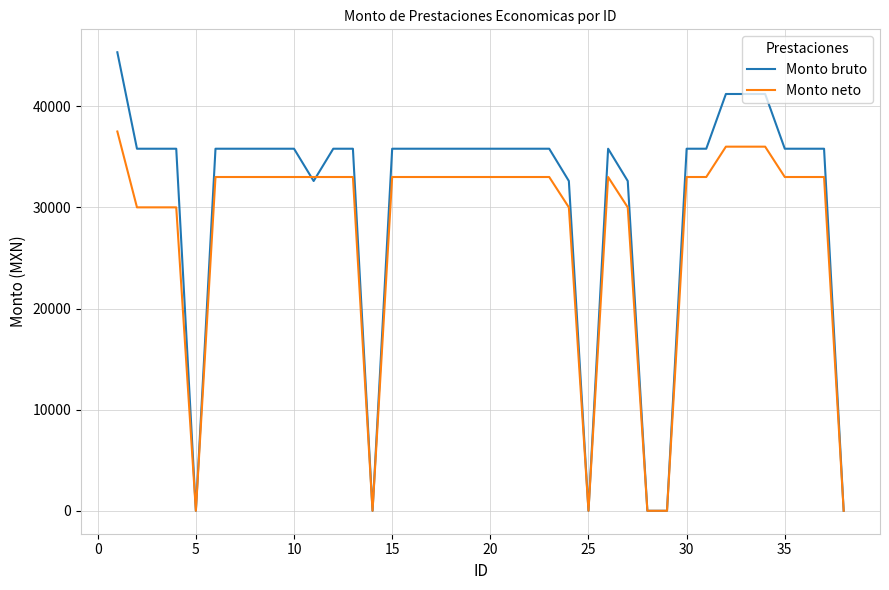

Rank the series by their maximum value, from highest to lowest.

Monto bruto, Monto neto